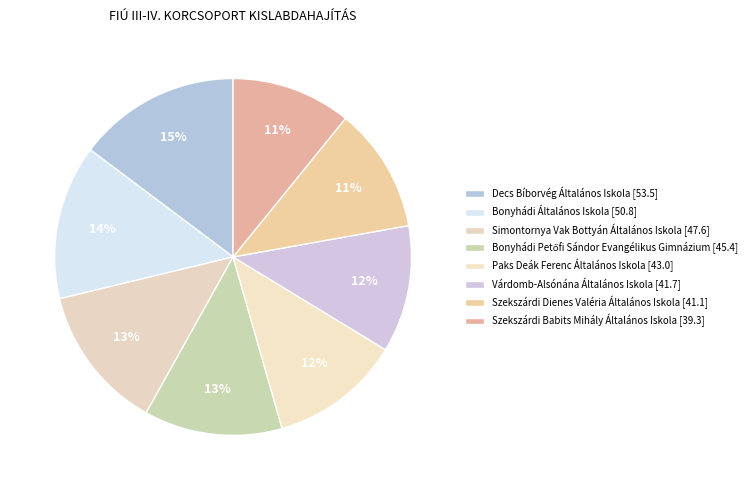

What percentage is NOT represented by Várdomb-Alsónána Általános Iskola?

88.5%